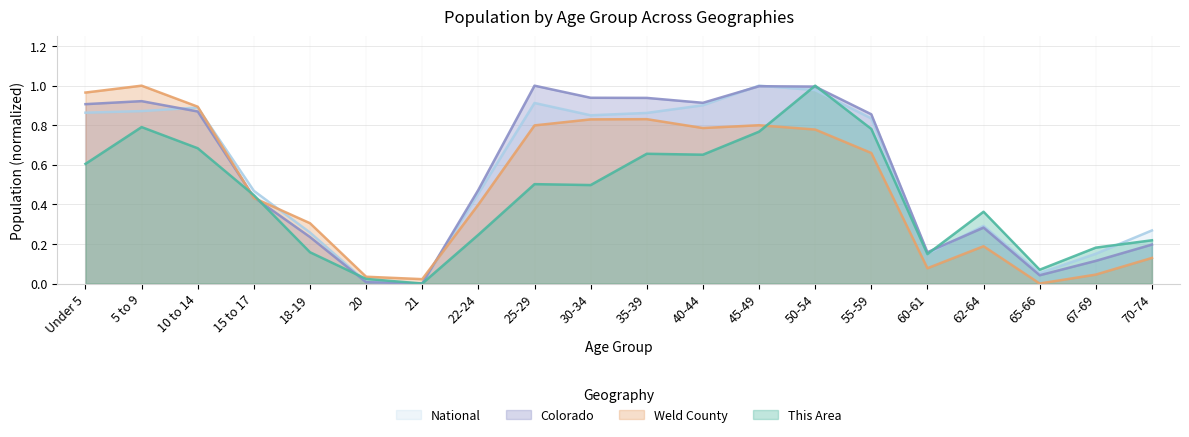

At which category does National reach its first local peak?

10 to 14